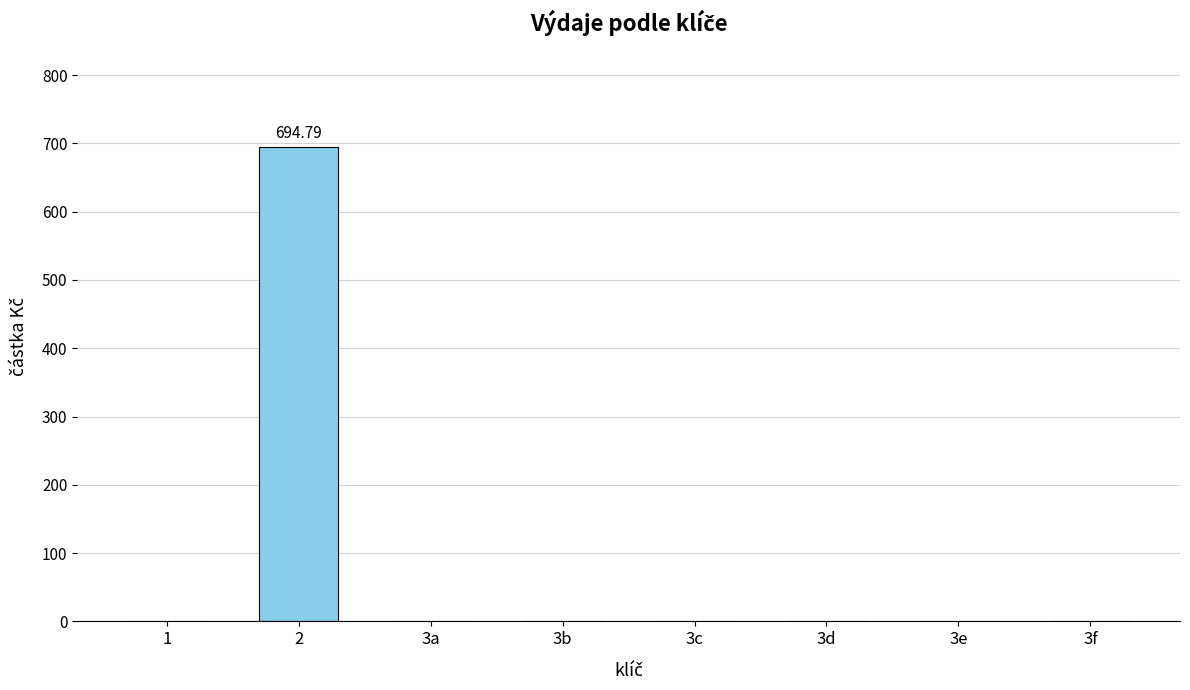

Reading right to left, extract all data points from this chart.

3f=0.0	3e=0.0	3d=0.0	3c=0.0	3b=0.0	3a=0.0	2=694.8	1=0.0